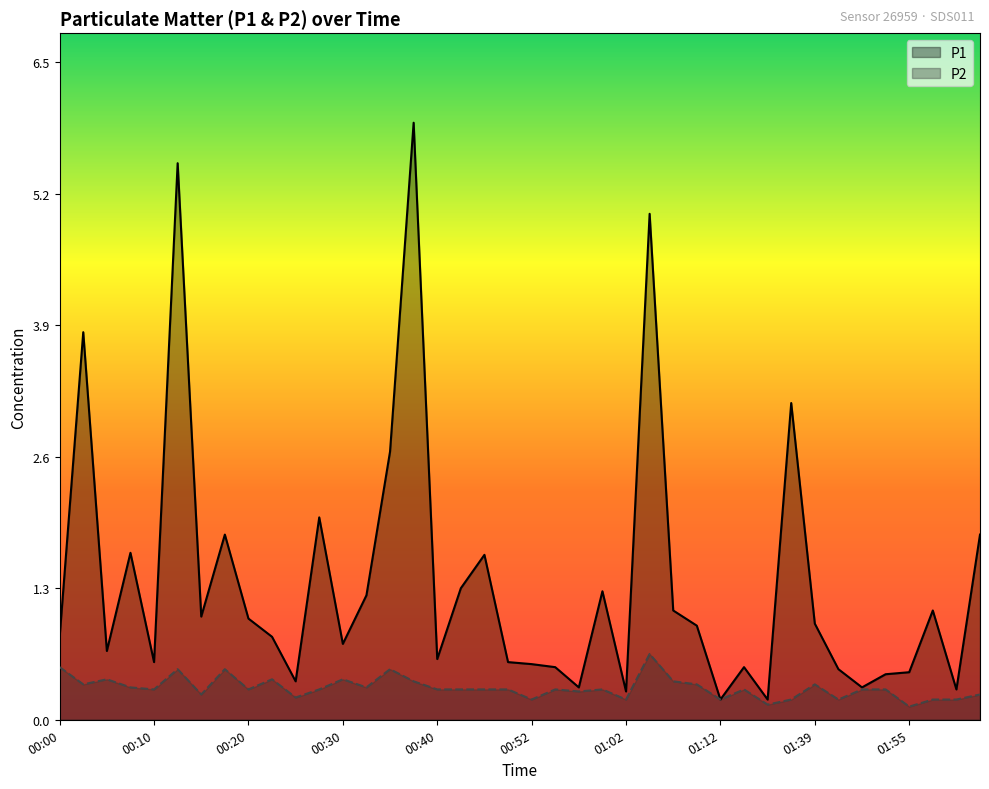

What is the label of the 9th point from the left?

00:20